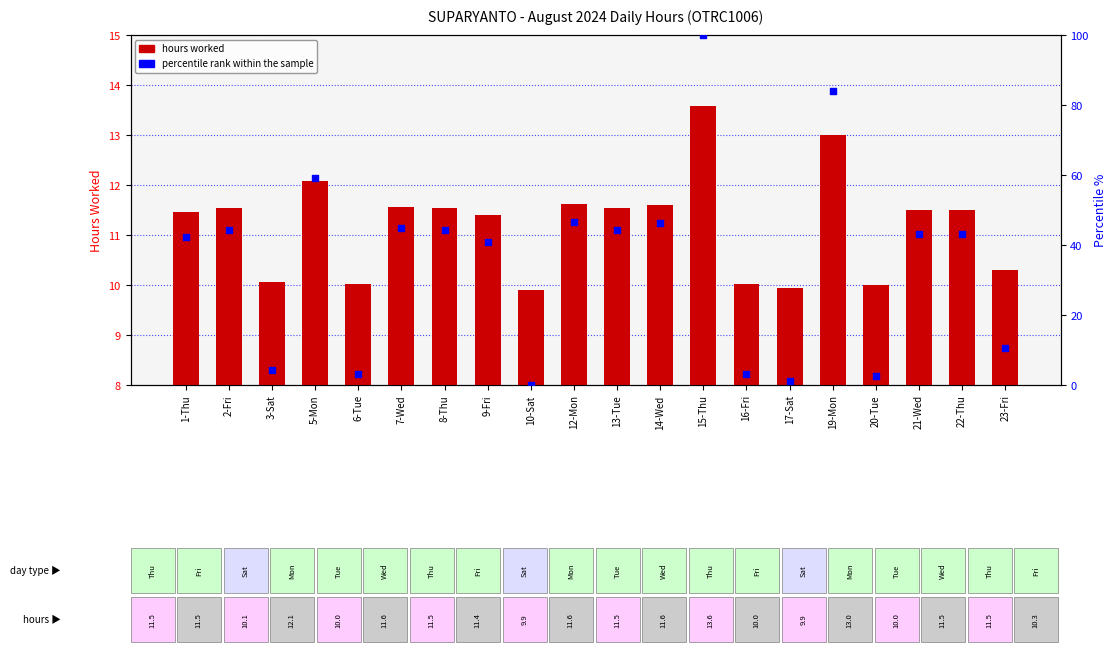

At which category is the sum across all series the highest?

15-Thu